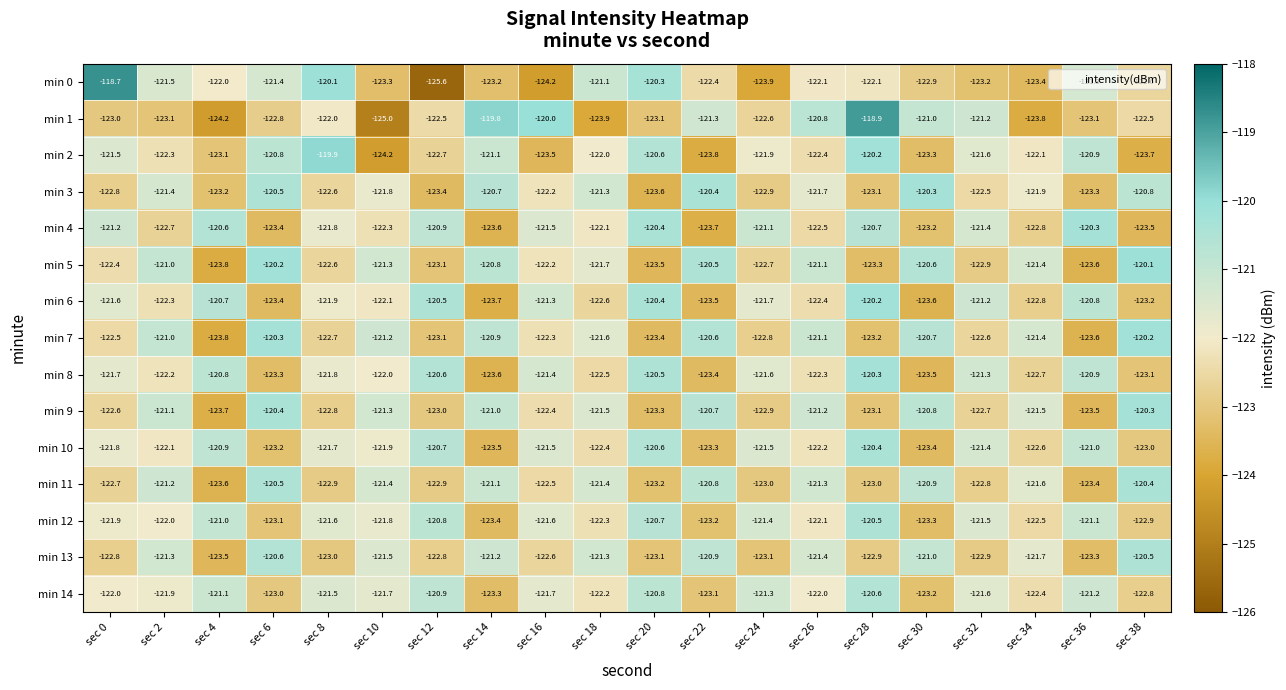

Which series changed the most between sec 2 and sec 22?

min 1